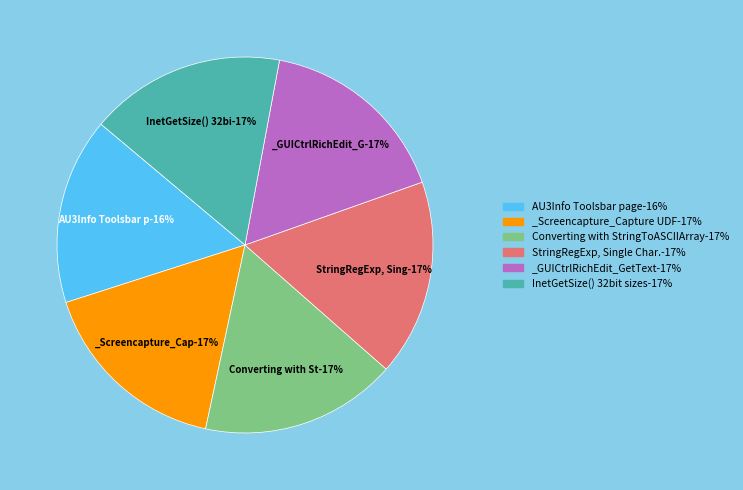

Which slice is the largest?

StringRegExp, Single Char.